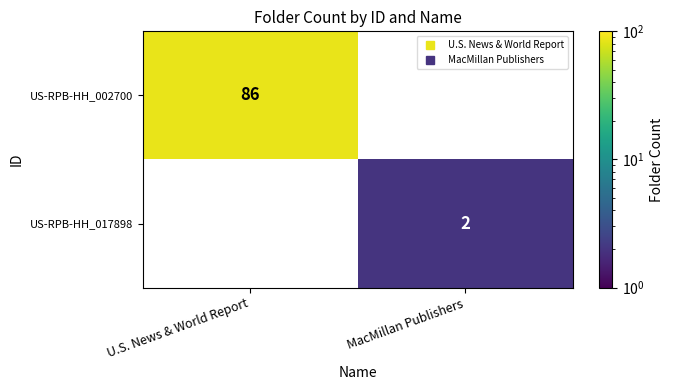

At which category does the chart reach its minimum across all series?

MacMillan Publishers